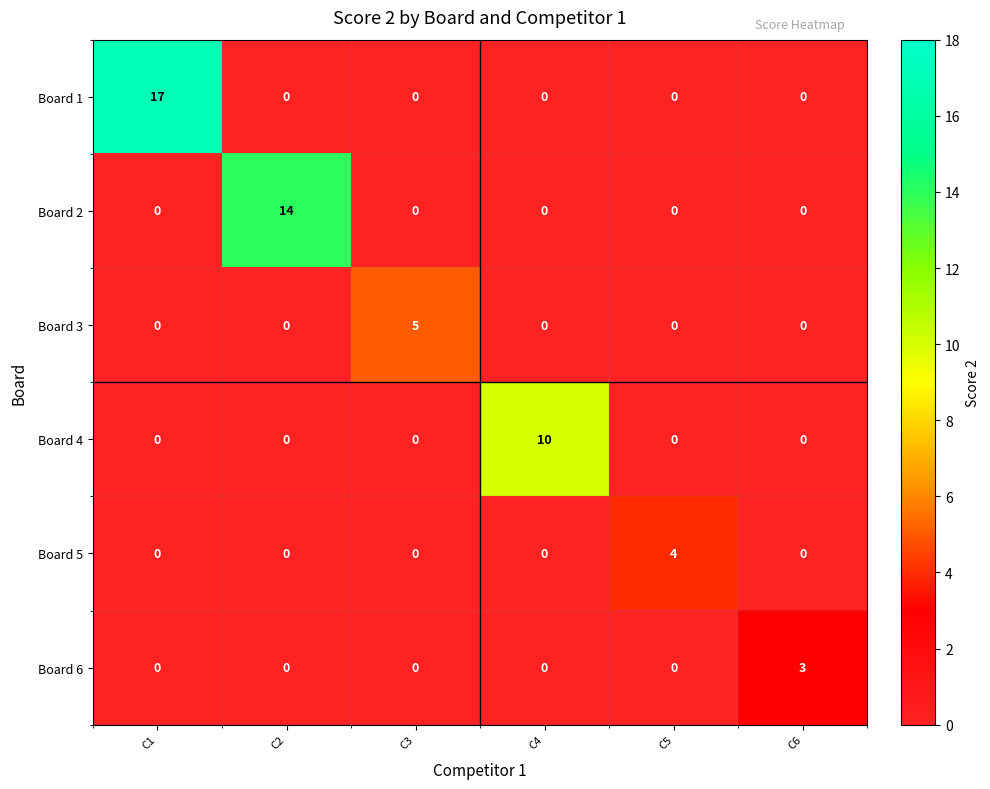

Rank the series by their maximum value, from highest to lowest.

Board 1, Board 2, Board 4, Board 3, Board 5, Board 6